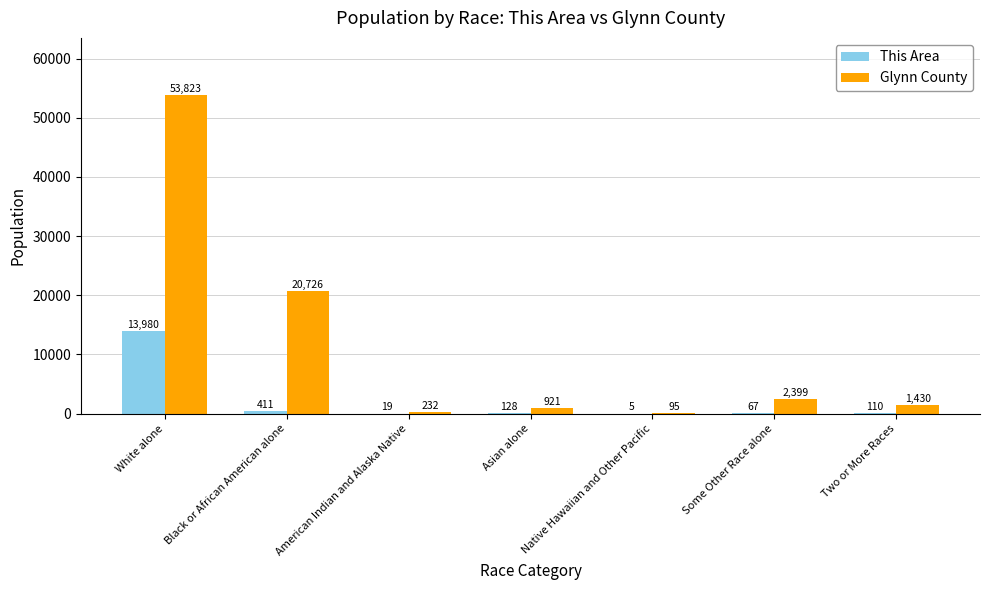

Is it true that Glynn County equals 232 at American Indian and Alaska Native?

True